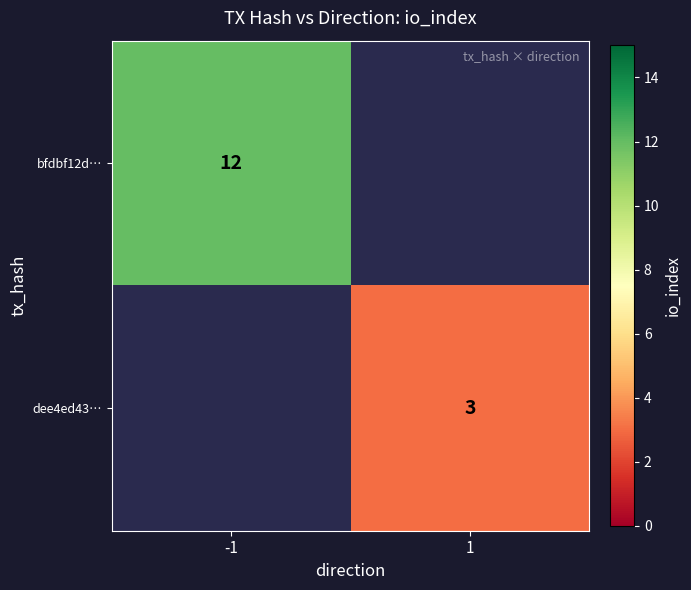

True or false: bfdbf12d… has a value of 12 at -1.

True